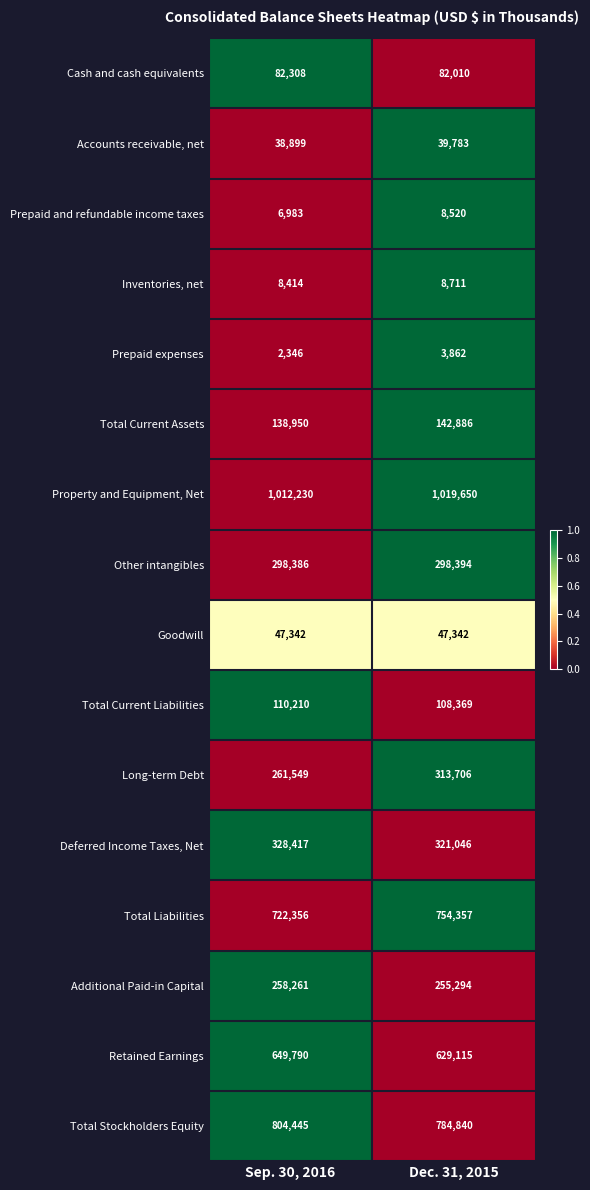

Which category has the lowest value in the Prepaid expenses series?

Sep. 30, 2016